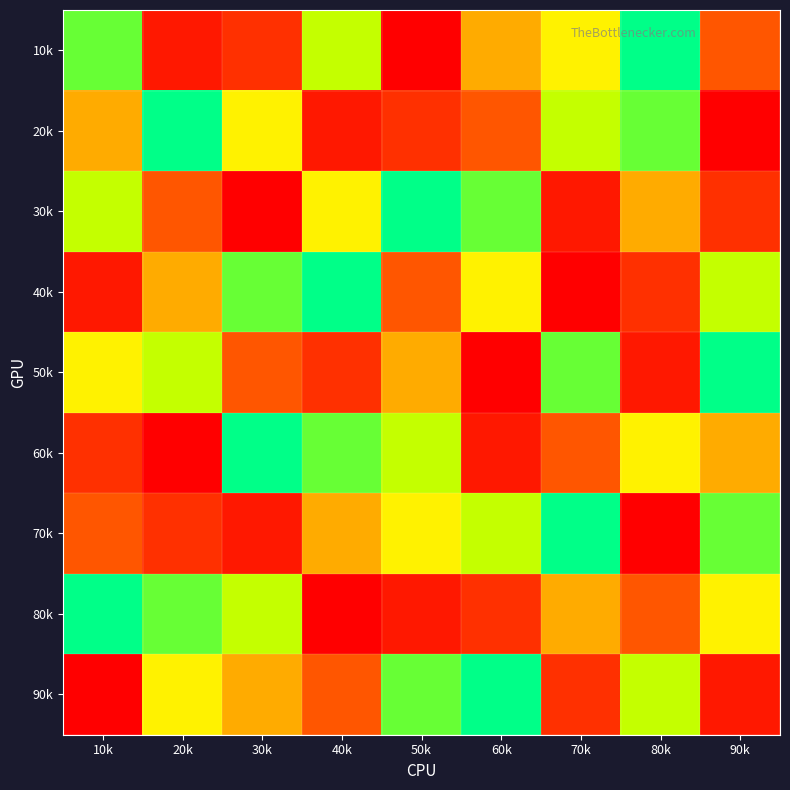

Reading left to right, list all the values displayed in this chart.

10k: 10k=8	20k=2	30k=3	40k=7	50k=1	60k=5	70k=6	80k=9	90k=4
20k: 10k=5	20k=9	30k=6	40k=2	50k=3	60k=4	70k=7	80k=8	90k=1
30k: 10k=7	20k=4	30k=1	40k=6	50k=9	60k=8	70k=2	80k=5	90k=3
40k: 10k=2	20k=5	30k=8	40k=9	50k=4	60k=6	70k=1	80k=3	90k=7
50k: 10k=6	20k=7	30k=4	40k=3	50k=5	60k=1	70k=8	80k=2	90k=9
60k: 10k=3	20k=1	30k=9	40k=8	50k=7	60k=2	70k=4	80k=6	90k=5
70k: 10k=4	20k=3	30k=2	40k=5	50k=6	60k=7	70k=9	80k=1	90k=8
80k: 10k=9	20k=8	30k=7	40k=1	50k=2	60k=3	70k=5	80k=4	90k=6
90k: 10k=1	20k=6	30k=5	40k=4	50k=8	60k=9	70k=3	80k=7	90k=2